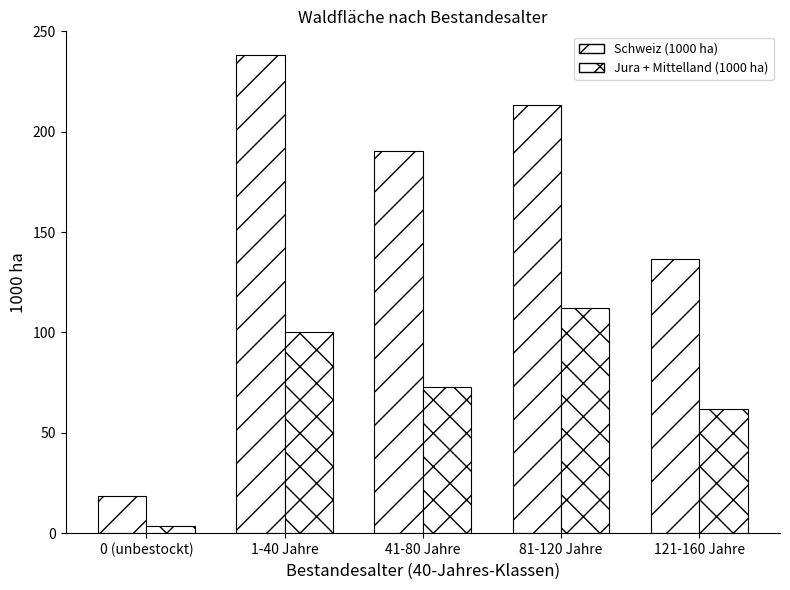

What is the value of the Jura + Mittelland (1000 ha) bar at the 4th from the left?

112.1